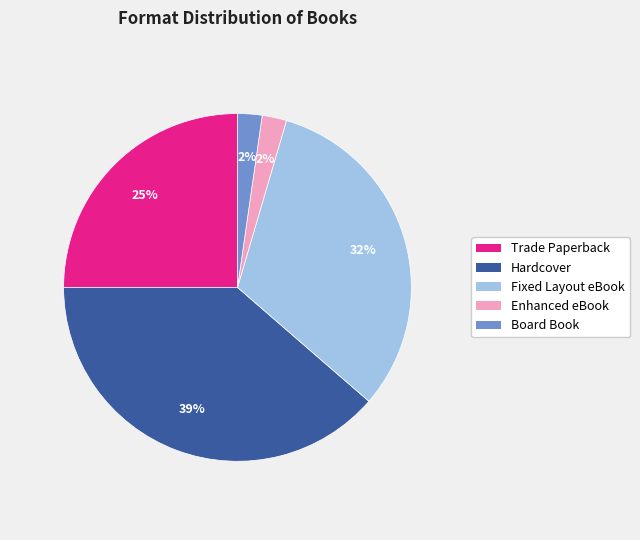

Does any single category account for the majority?

No